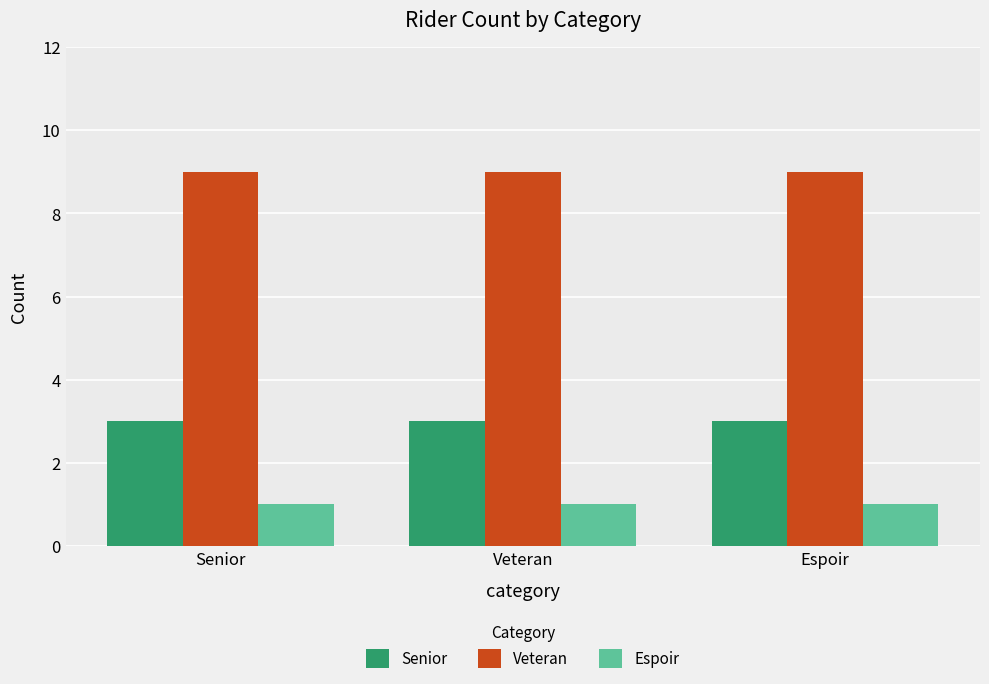

Rank the series by their average value, from highest to lowest.

Veteran, Senior, Espoir